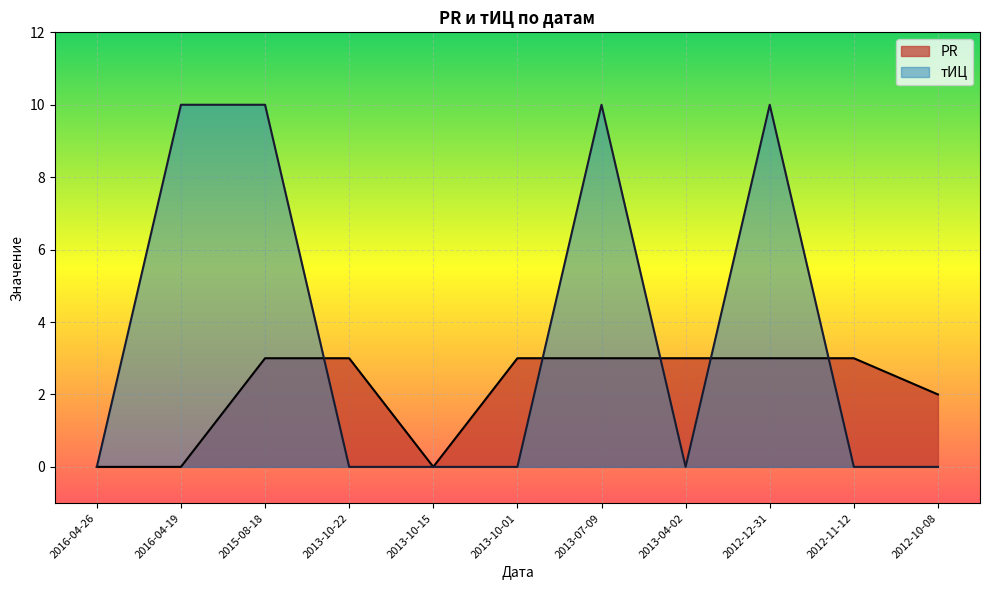

Reading left to right, what are all the values shown in this chart?

PR: 2016-04-26=0	2016-04-19=0	2015-08-18=3	2013-10-22=3	2013-10-15=0	2013-10-01=3	2013-07-09=3	2013-04-02=3	2012-12-31=3	2012-11-12=3	2012-10-08=2
тИЦ: 2016-04-26=0	2016-04-19=10	2015-08-18=10	2013-10-22=0	2013-10-15=0	2013-10-01=0	2013-07-09=10	2013-04-02=0	2012-12-31=10	2012-11-12=0	2012-10-08=0